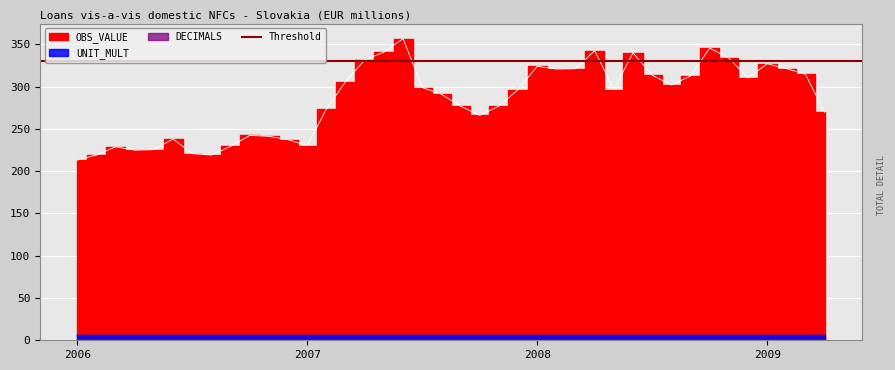

How many interior local peaks does the OBS_VALUE series have?

9